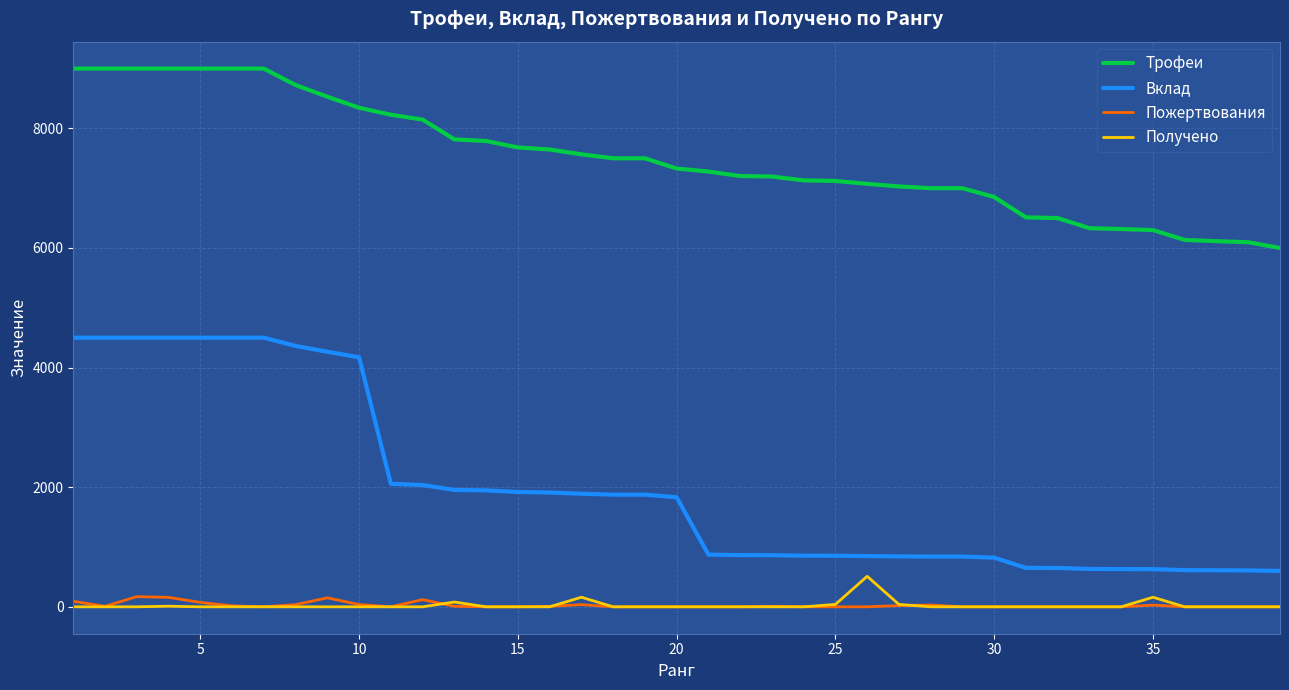

Which series has the widest spread of values?

Вклад